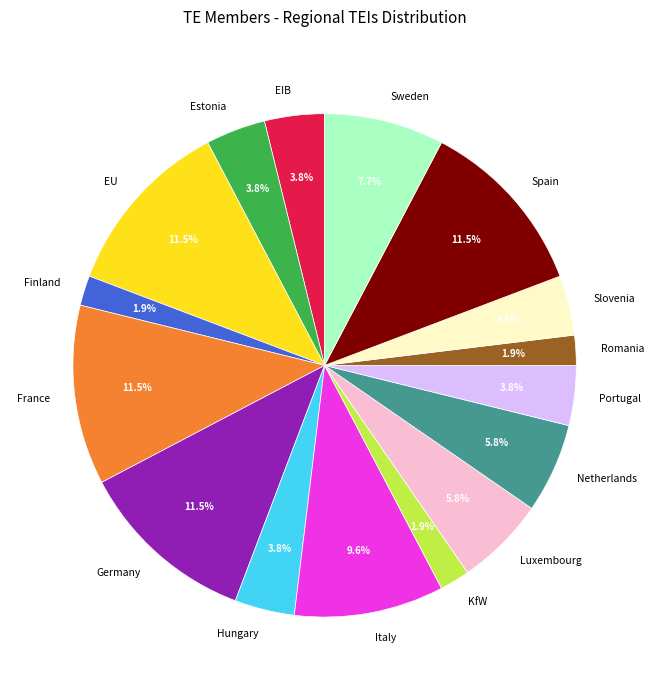

What portion of the pie excludes Germany?

88.5%